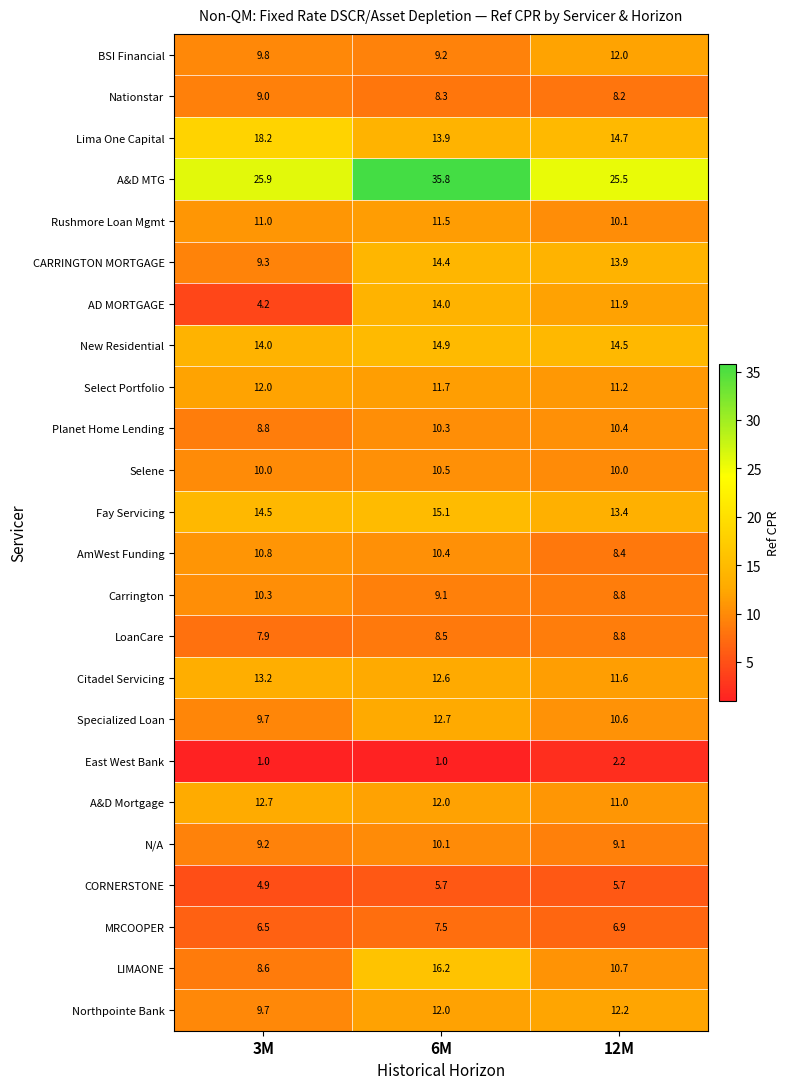

Rank the categories by A&D Mortgage value from highest to lowest.

3M, 6M, 12M